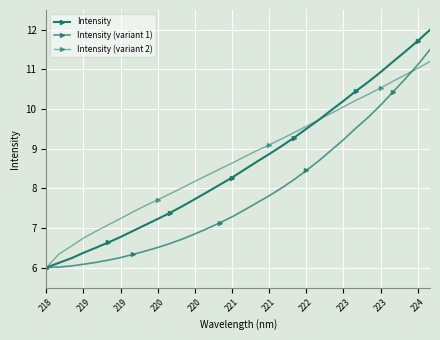

How many categories are shown in the chart?

32